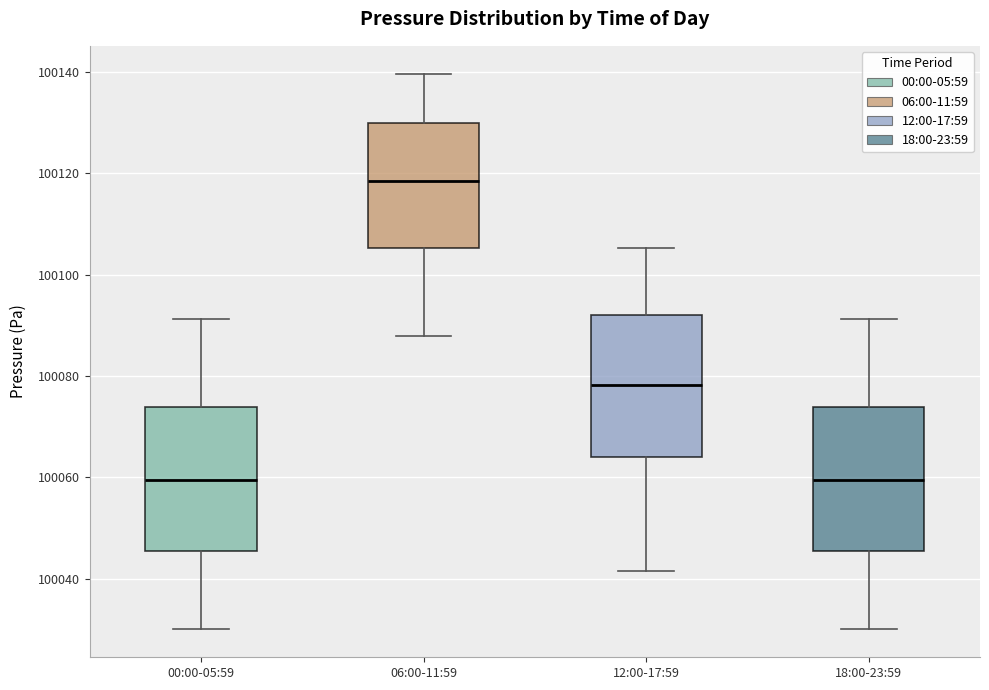

Which box's median line is the highest?

06:00-11:59